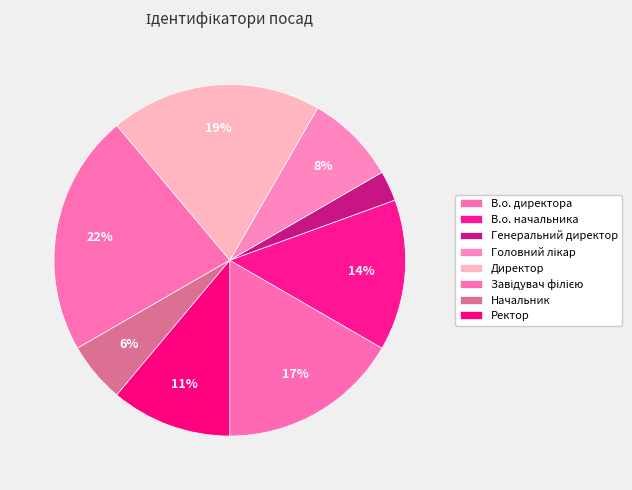

Is it true that Директор is 19% of the pie?

True